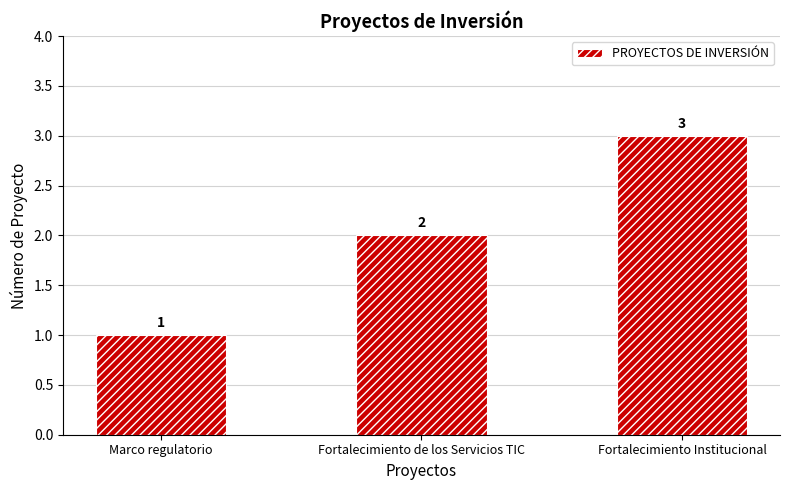

List the labels in order of value, largest first.

Fortalecimiento Institucional, Fortalecimiento de los Servicios TIC, Marco regulatorio